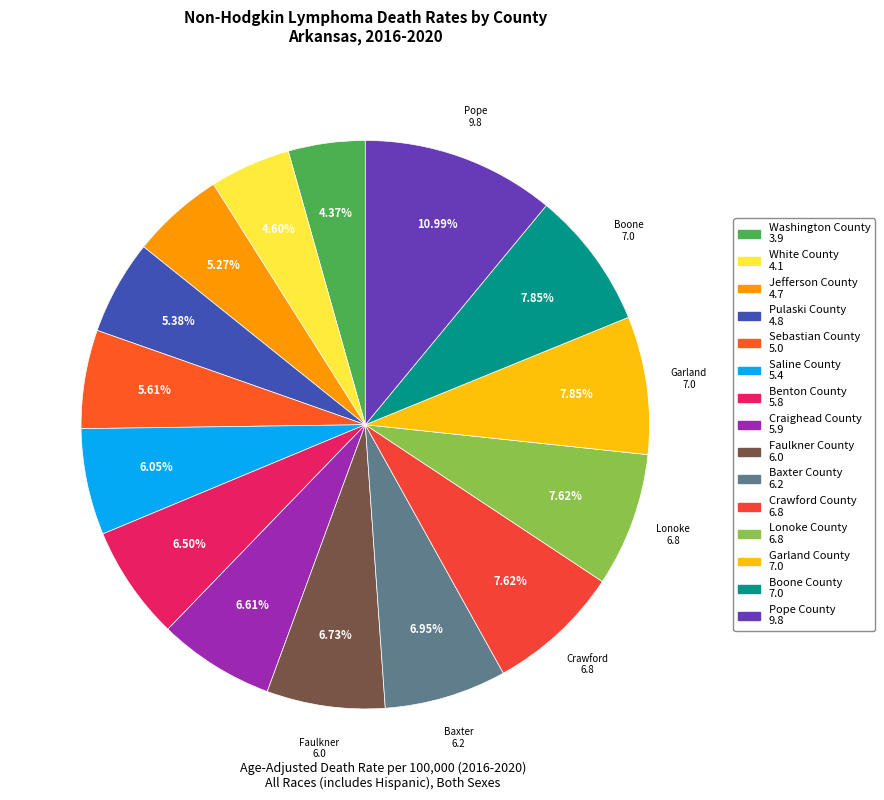

Does Lonoke County represent more than half of the total?

No